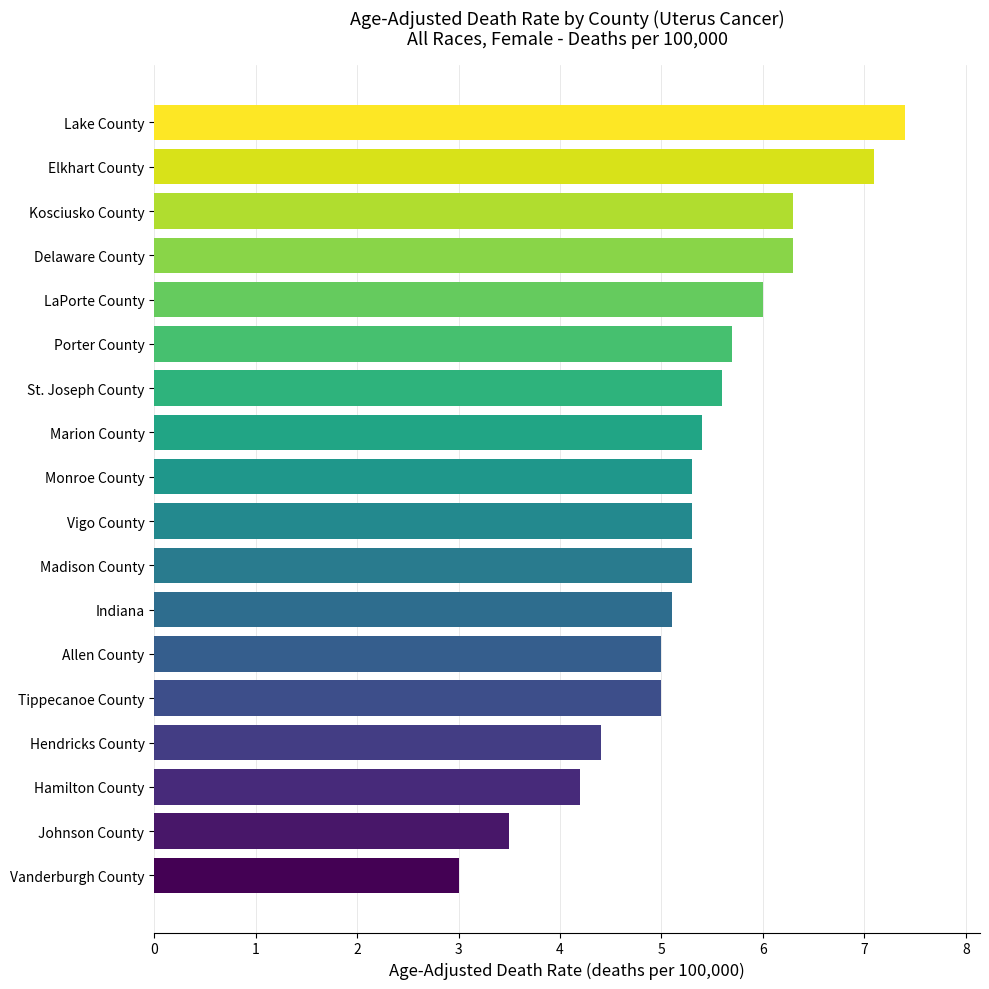

The value at Hendricks County is 4.4. True or false?

True